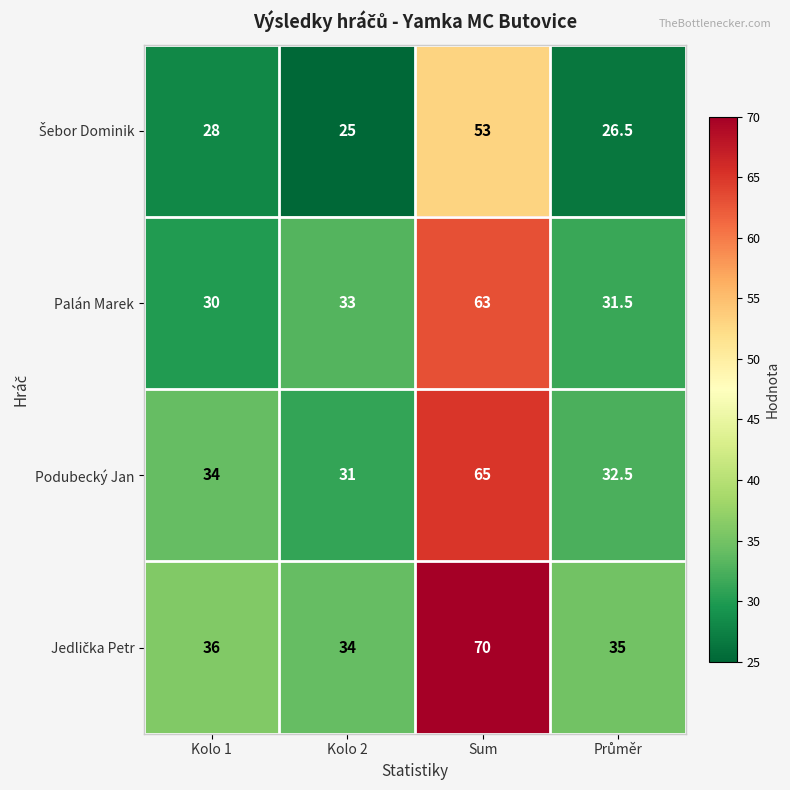

What is the average value of the Podubecký Jan series?

40.6